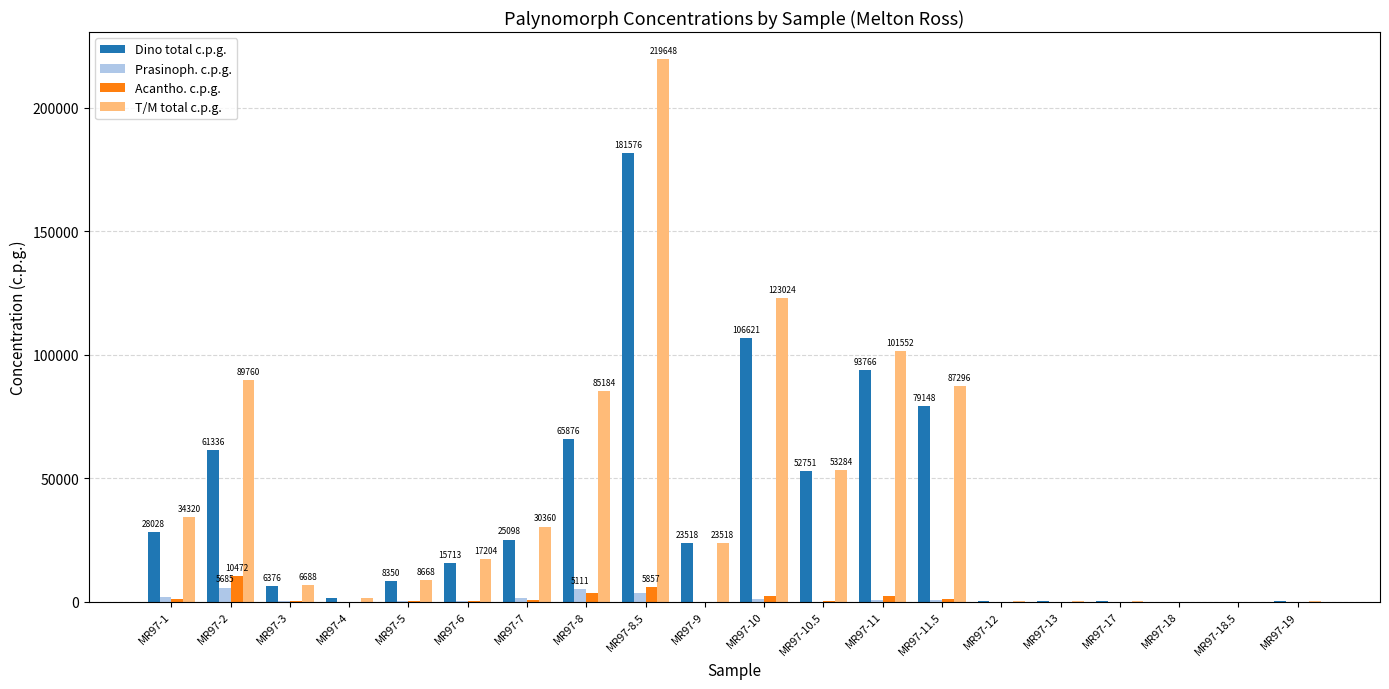

How many groups of bars are there?

20